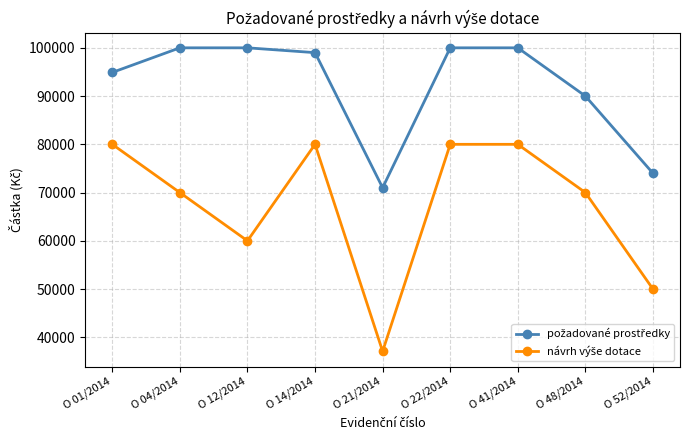

What is the label of the 7th point from the right?

O 12/2014